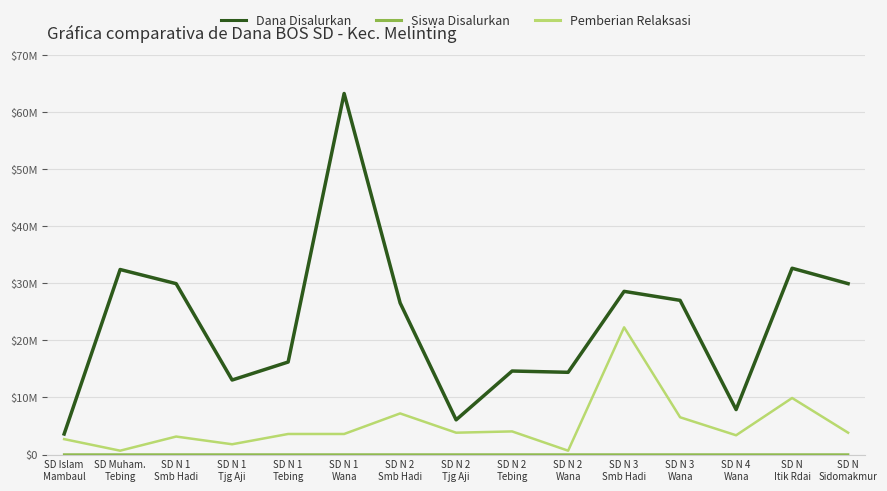

Is the value of Dana Disalurkan at SD N 3
Wana greater than the value of Pemberian Relaksasi at SD N 1
Tjg Aji?

Yes